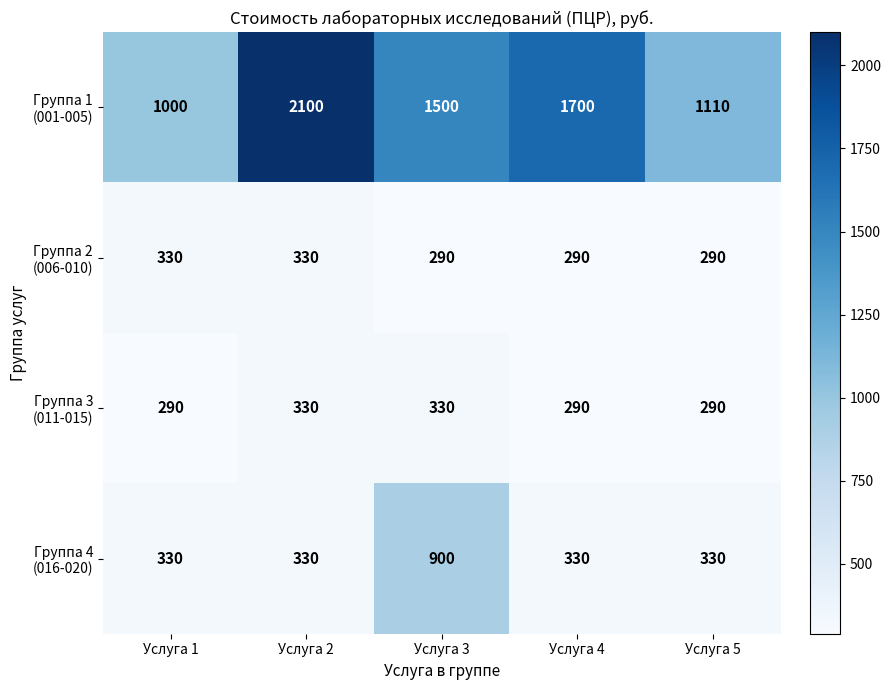

What is the difference between the highest and lowest values at Услуга 1?

710